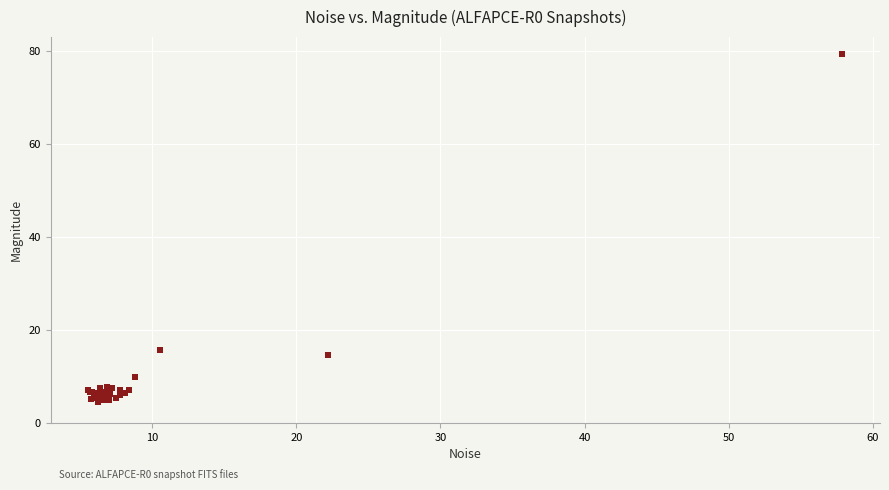

What Y value in the scatter plot is closest to 41?

15.7